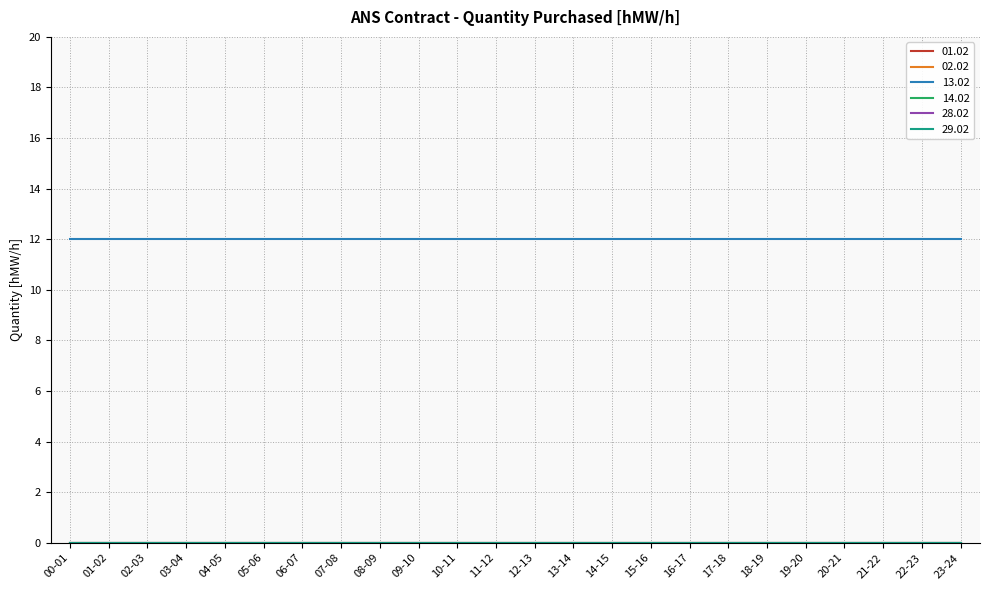

True or false: 13.02 and 28.02 intersect in this chart.

False